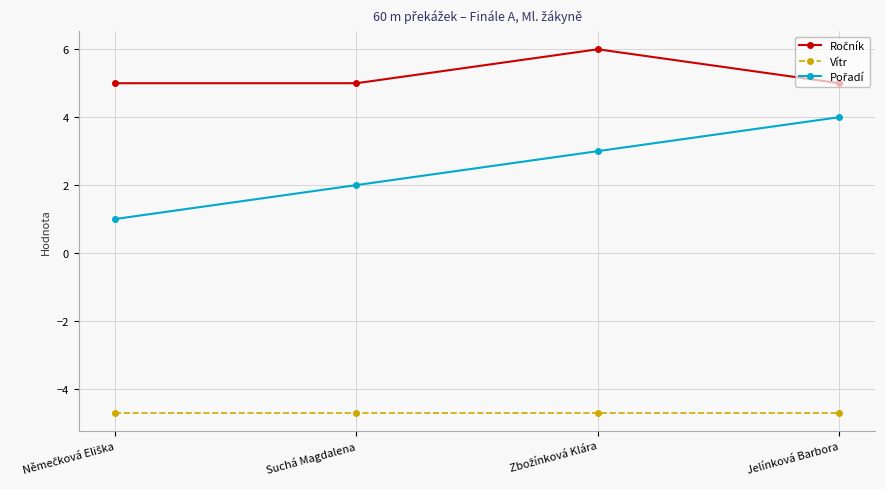

What is the spread (max minus min) of values at Jelínková Barbora?

9.7